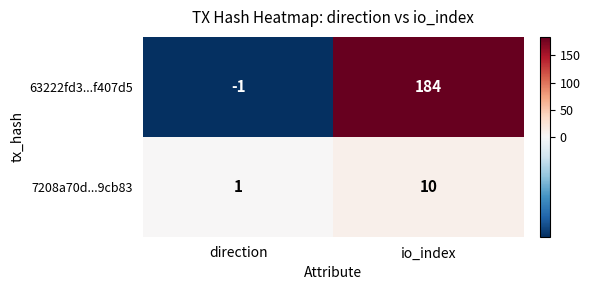

What is the spread (max minus min) of values at io_index?

174